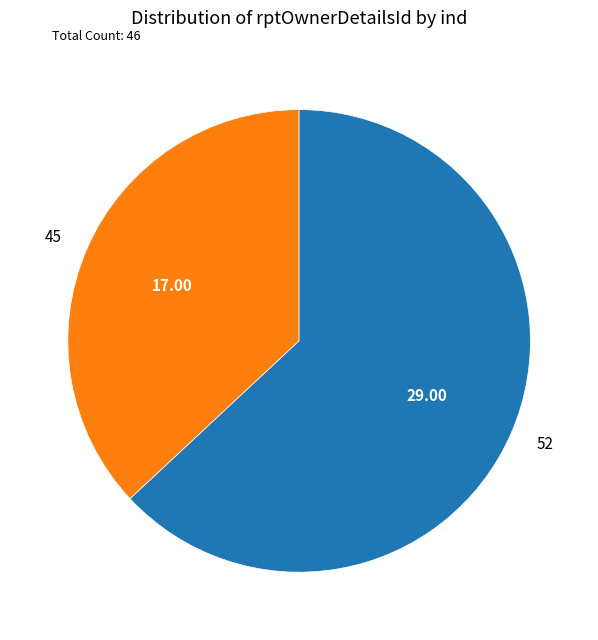

Approximately how many times larger is the value at 45 compared to 52?

0.6